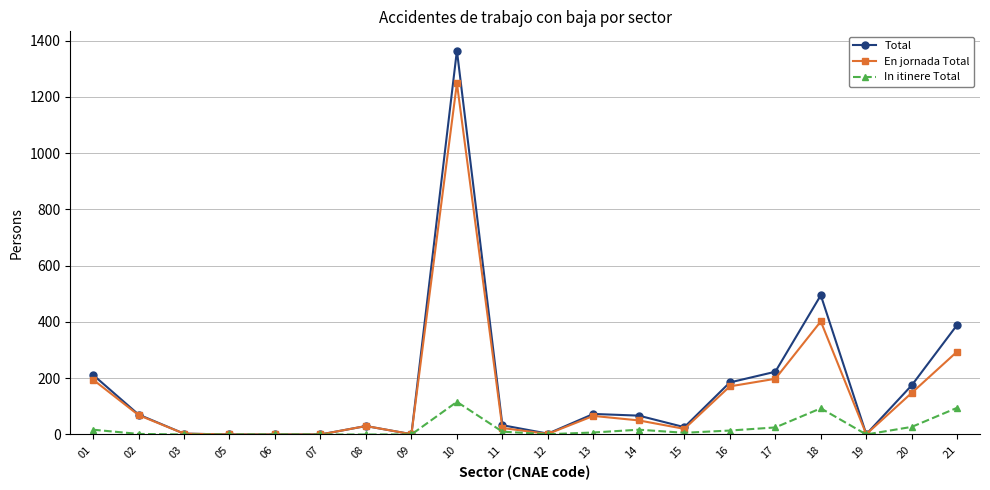

Is it true that Total equals 301 at 01?

False